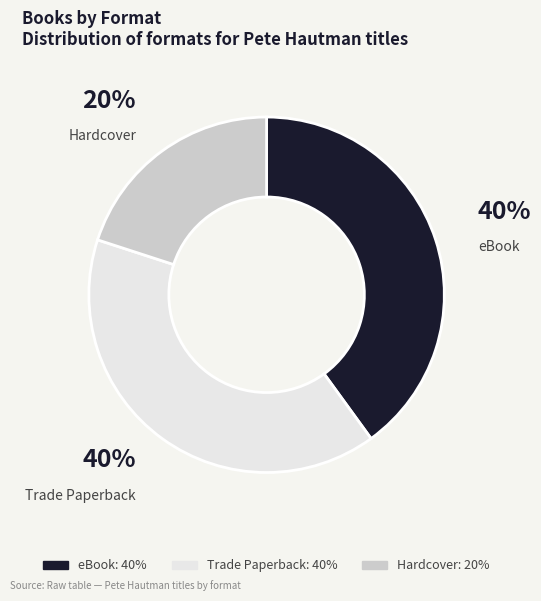

Is the sum of Hardcover and eBook greater than half?

Yes